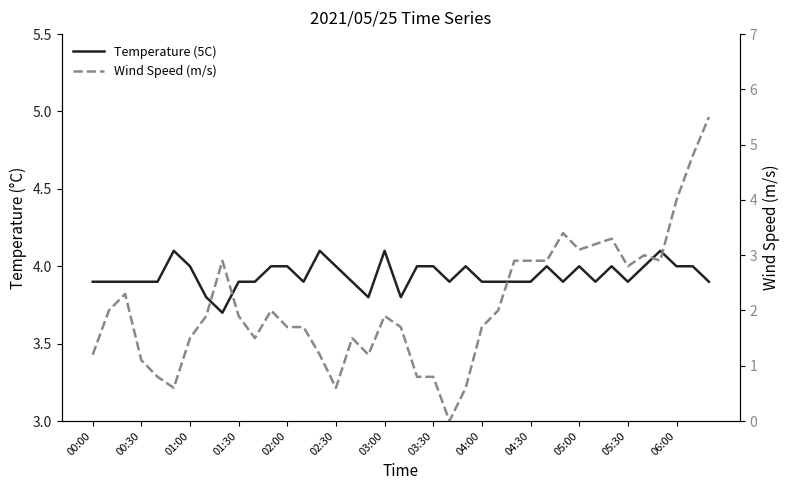

What are all the series names shown in the legend?

Temperature (5C), Wind Speed (m/s)